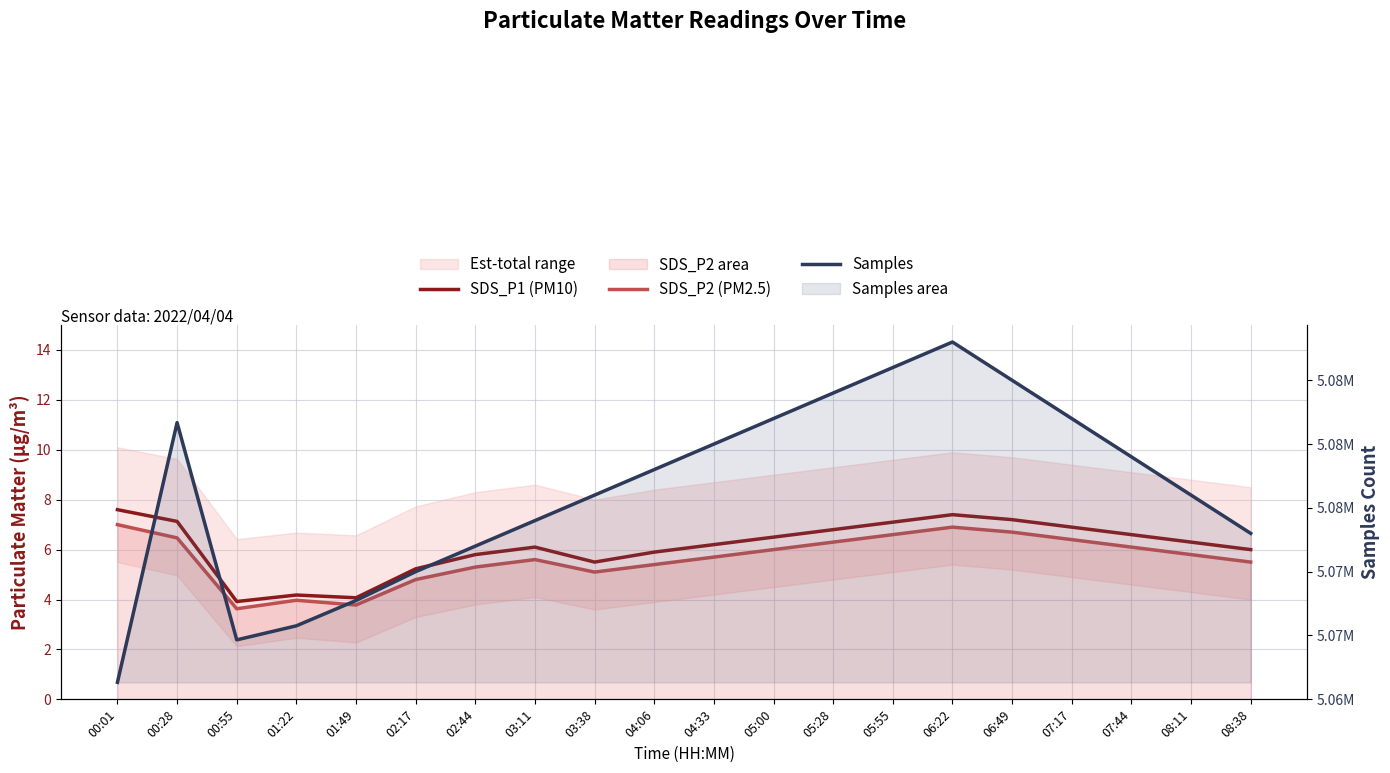

What is the spread (max minus min) of values at 05:28?

5083993.7